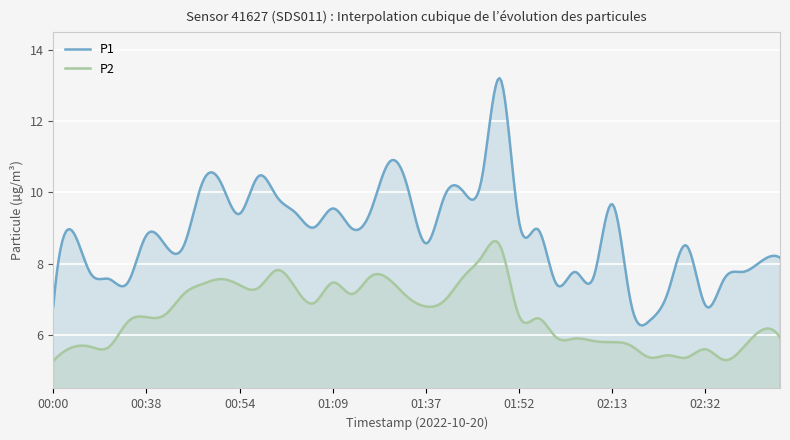

What is the sum of the P2 values at 02:16 and 02:44?

11.6